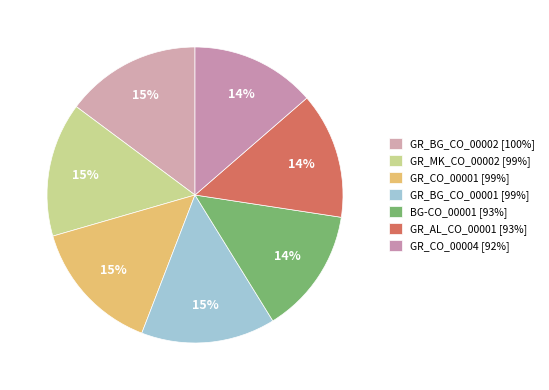

What is the change in value from GR_BG_CO_00001 to GR_CO_00004?

-7